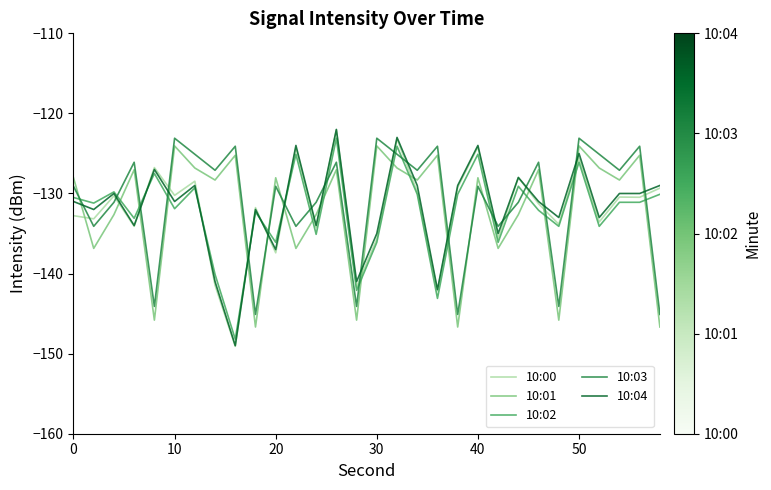

What is the highest value of the 10:04 series?

-122.0